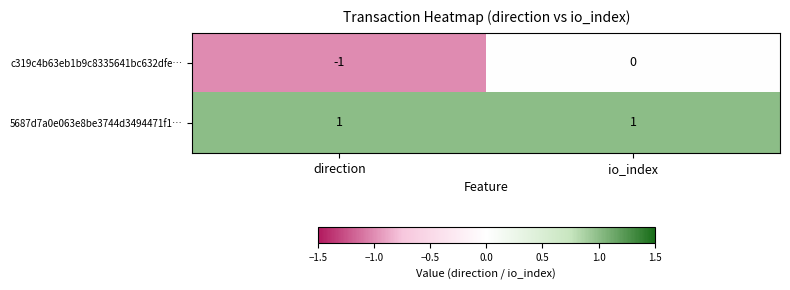

Reading right to left, list all the values displayed in this chart.

c319c4b63eb1b9c8335641bc632dfe…: 0	-1
5687d7a0e063e8be3744d3494471f1…: 1	1